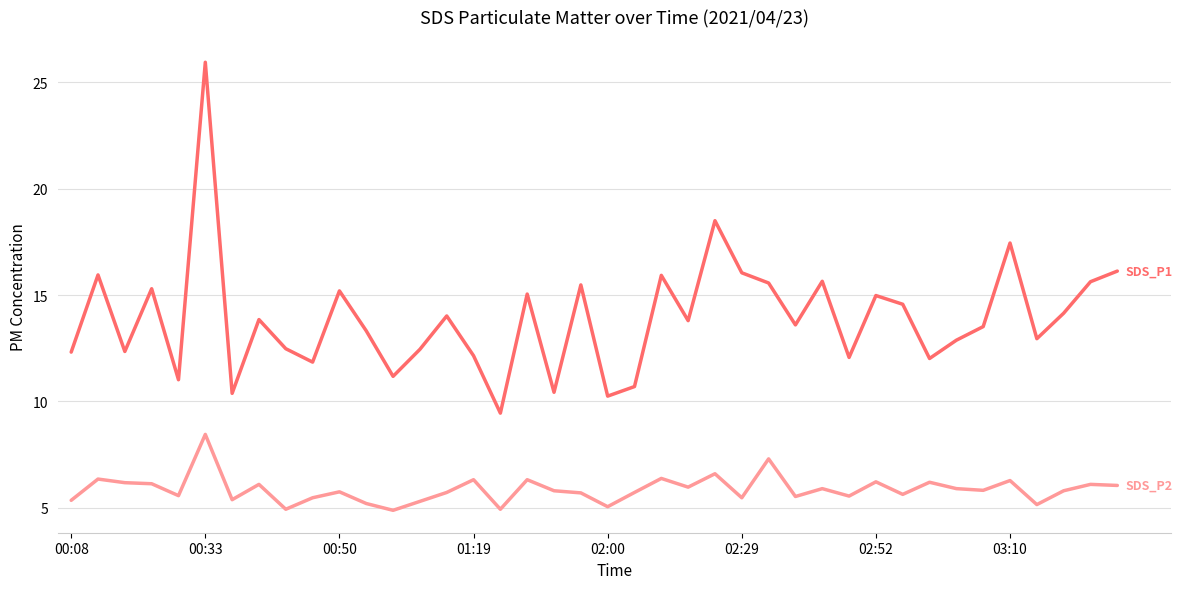

What is the minimum value shown in the chart?

4.9